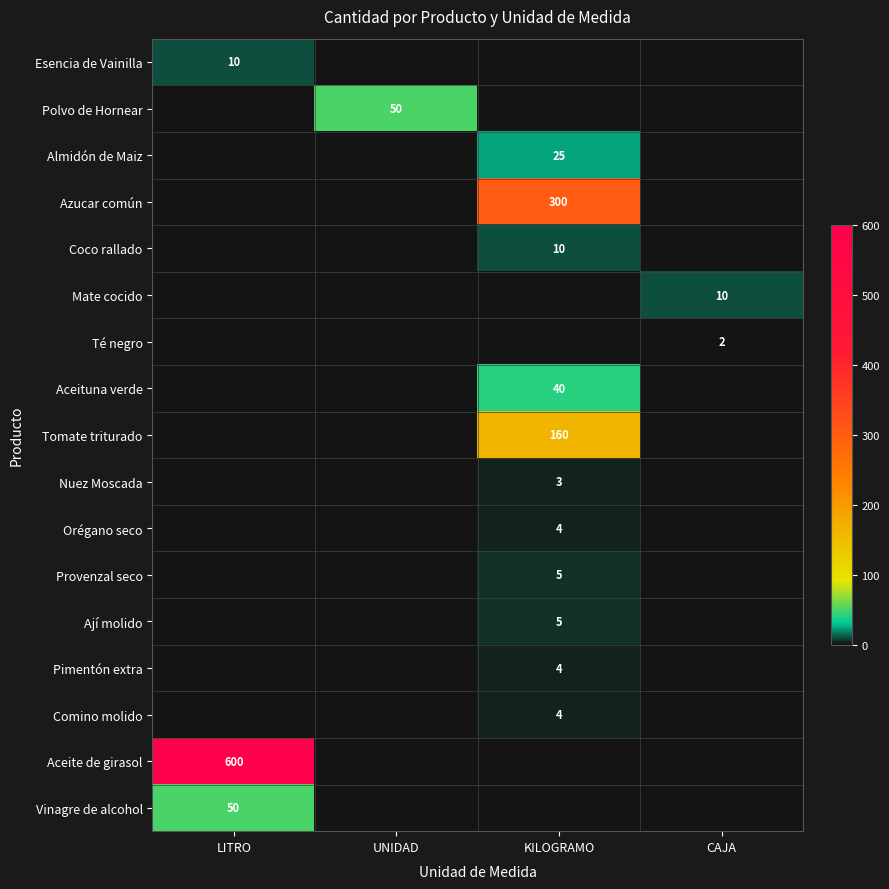

The Aceite de girasol series shows 600 at LITRO. True or false?

True